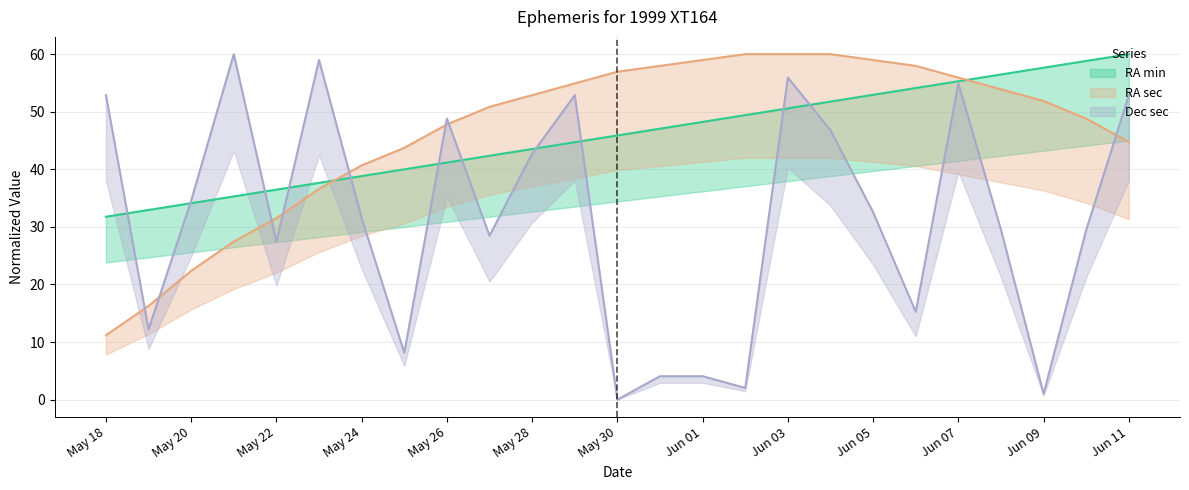

How many lines are shown in the chart?

3